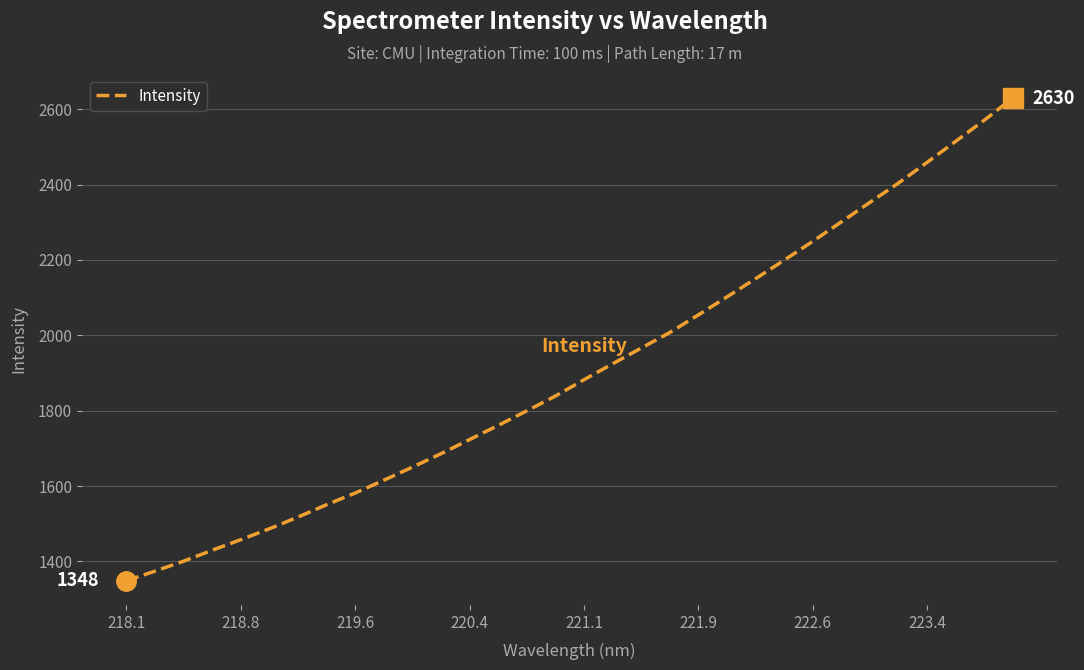

Reading right to left, what are all the values shown in this chart?

2629.6	2570.5	2514.6	2458.9	2403.9	2352.7	2300.9	2249.3	2199.3	2150.3	2101.9	2054.2	2007.4	1966.2	1924.5	1882.1	1838.9	1799.6	1761.0	1723.4	1685.9	1650.2	1615.4	1581.5	1550.4	1517.6	1486.5	1457.6	1429.4	1400.4	1374.0	1348.4